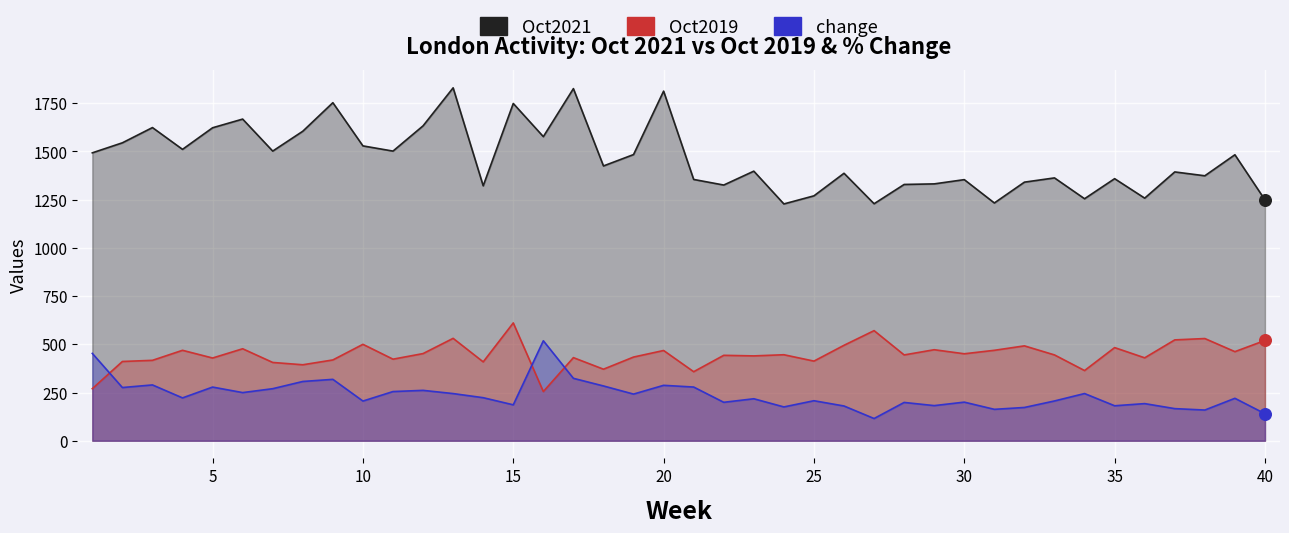

Is the value of Oct2021 at 29 greater than the value of change at 18?

Yes